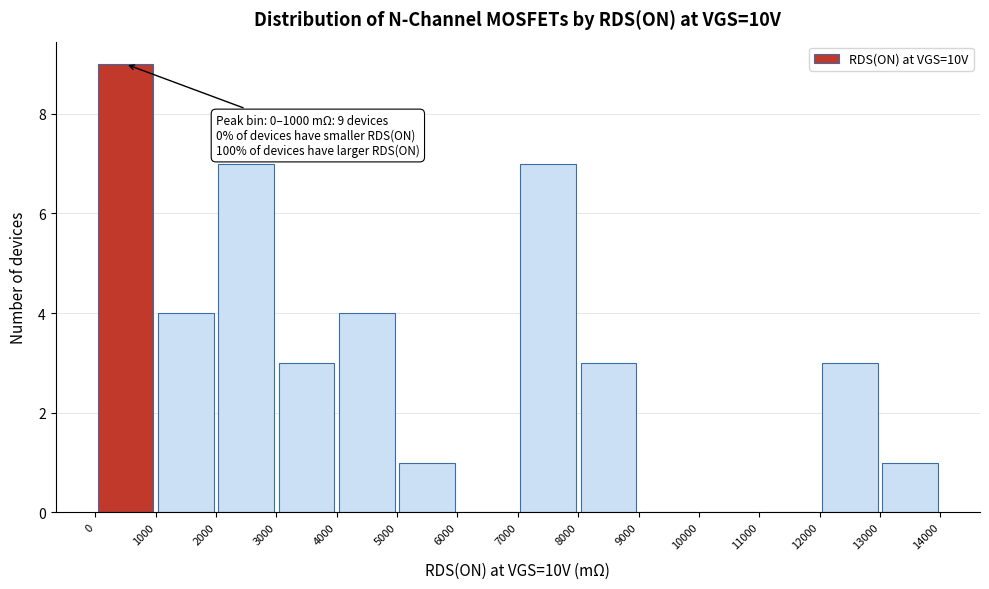

Which range on the x-axis has the tallest bar?

0 to 1000